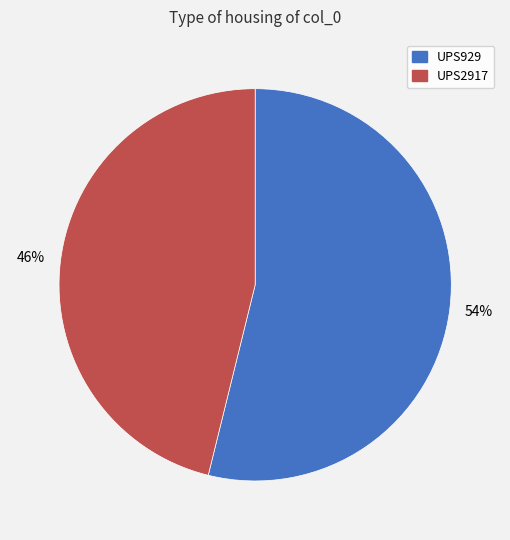

Which category accounts for the majority?

UPS929